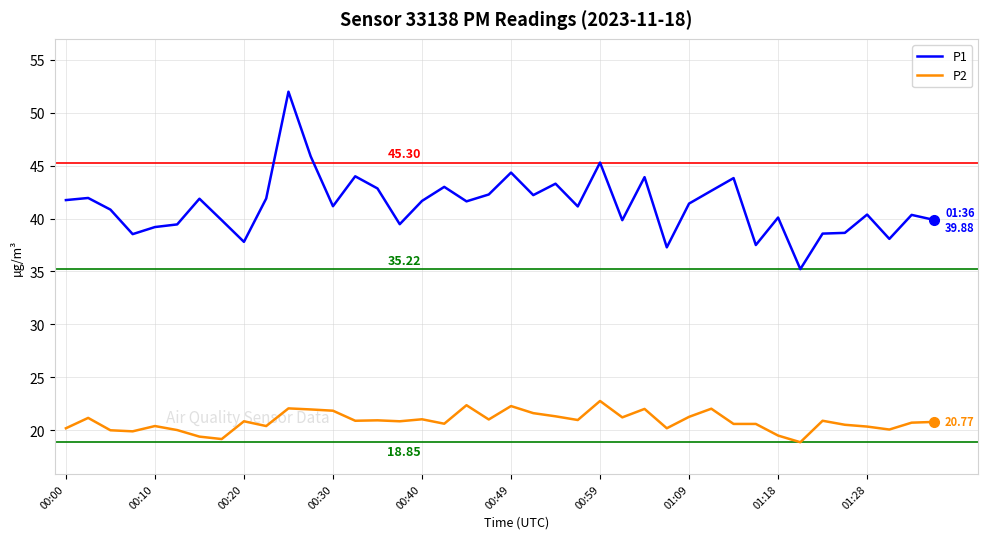

How many distinct data groups are displayed?

2